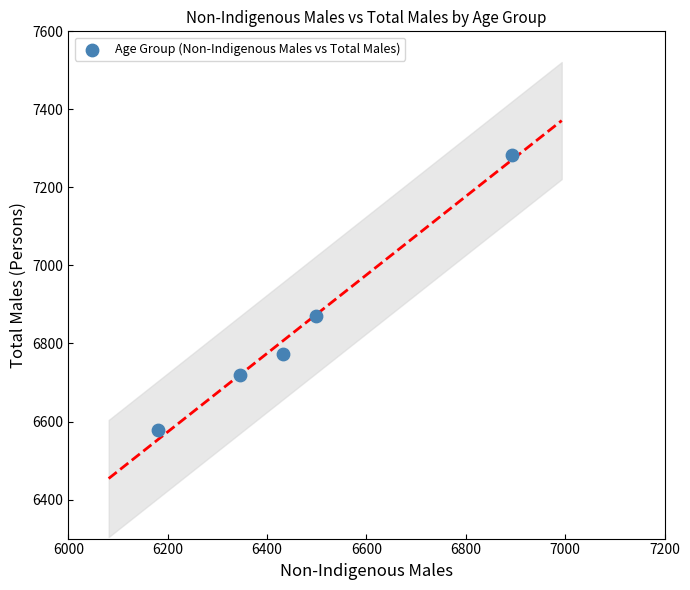

What is the range of X values (max minus min)?

712